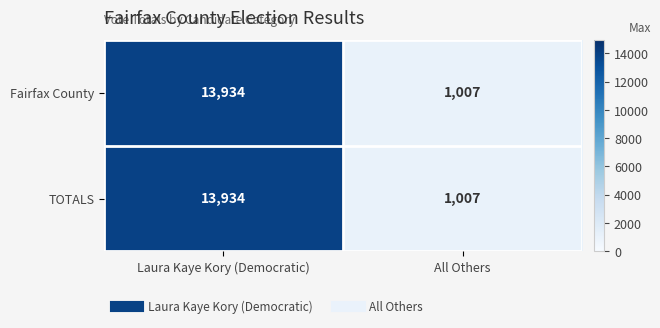

What is the difference between the TOTALS values at All Others and Laura Kaye Kory (Democratic)?

12927